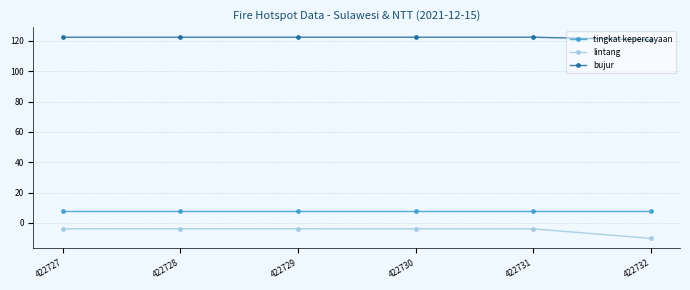

Which series has the largest total across all categories?

bujur